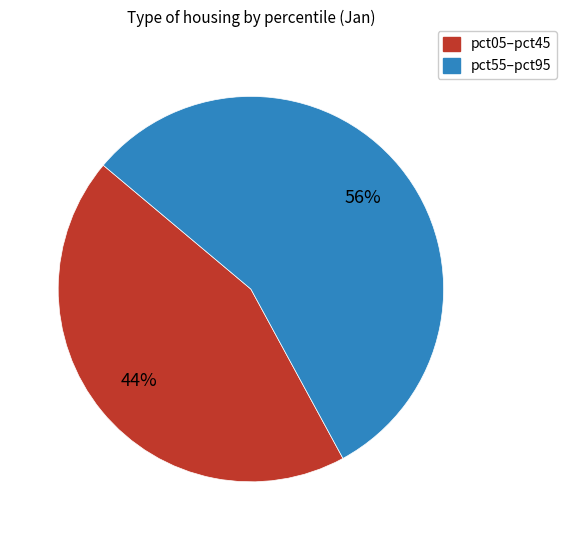

To the nearest percent, what is the average slice percentage?

50%